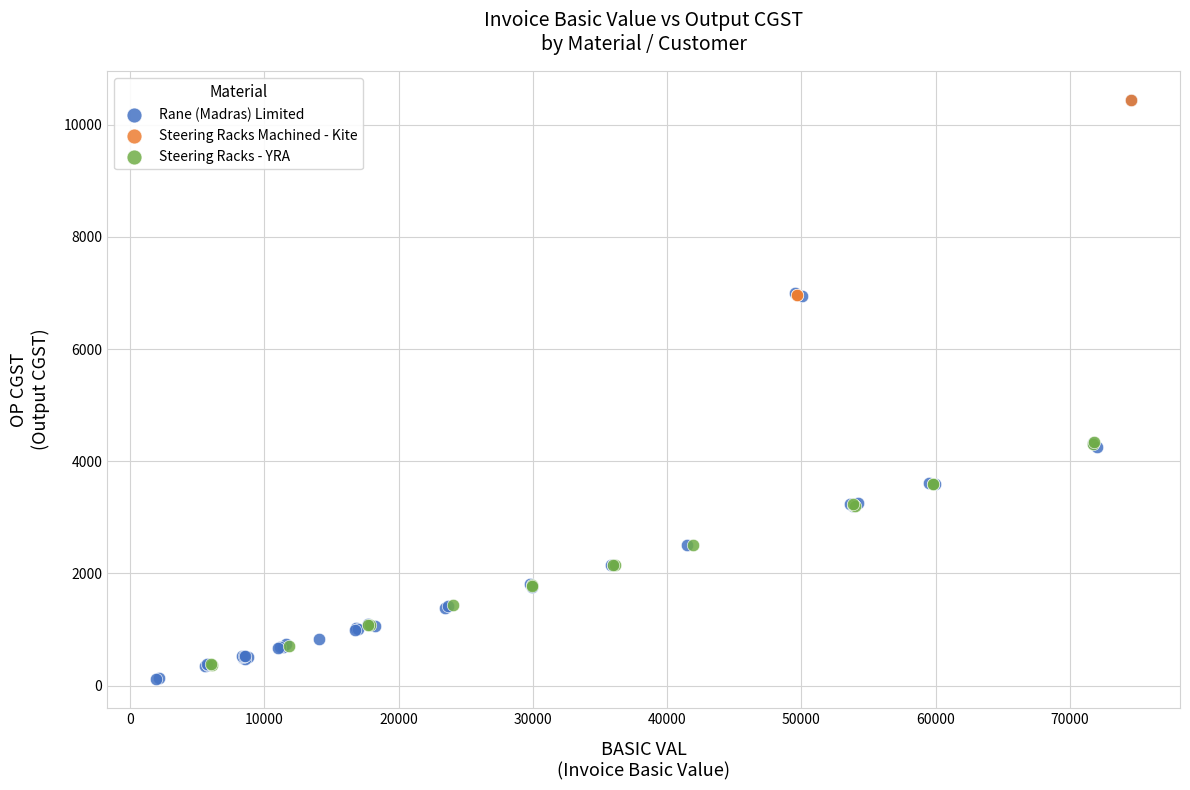

Which series has the largest Y range (max minus min)?

Rane (Madras) Limited